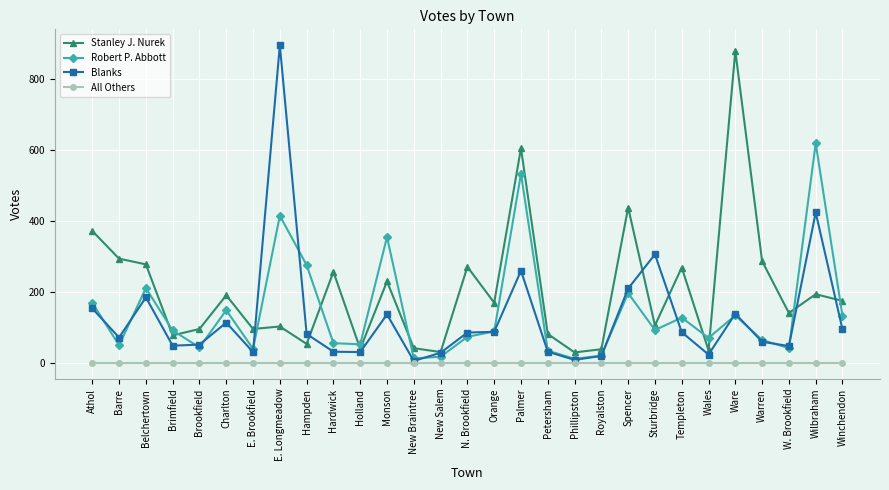

At E. Longmeadow, list the series in order from smallest to largest.

All Others, Stanley J. Nurek, Robert P. Abbott, Blanks